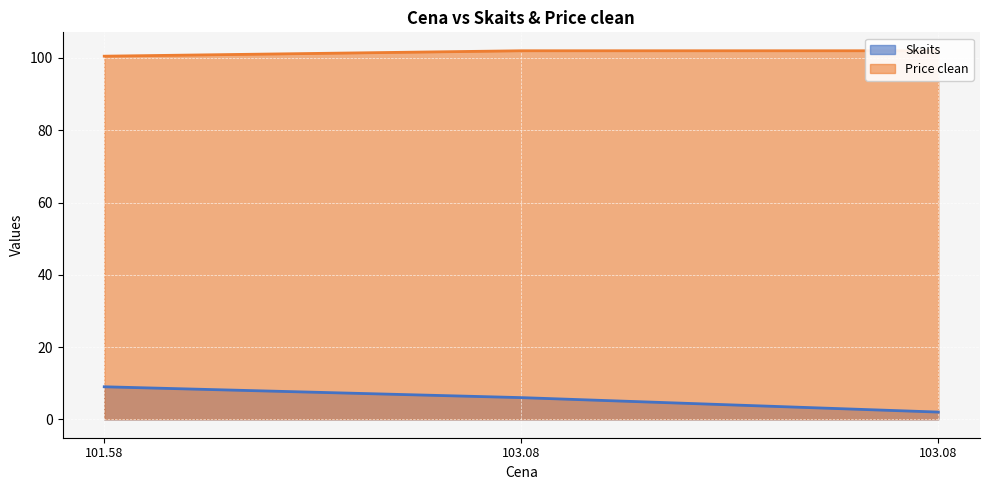

Which series has the widest spread of values?

Skaits